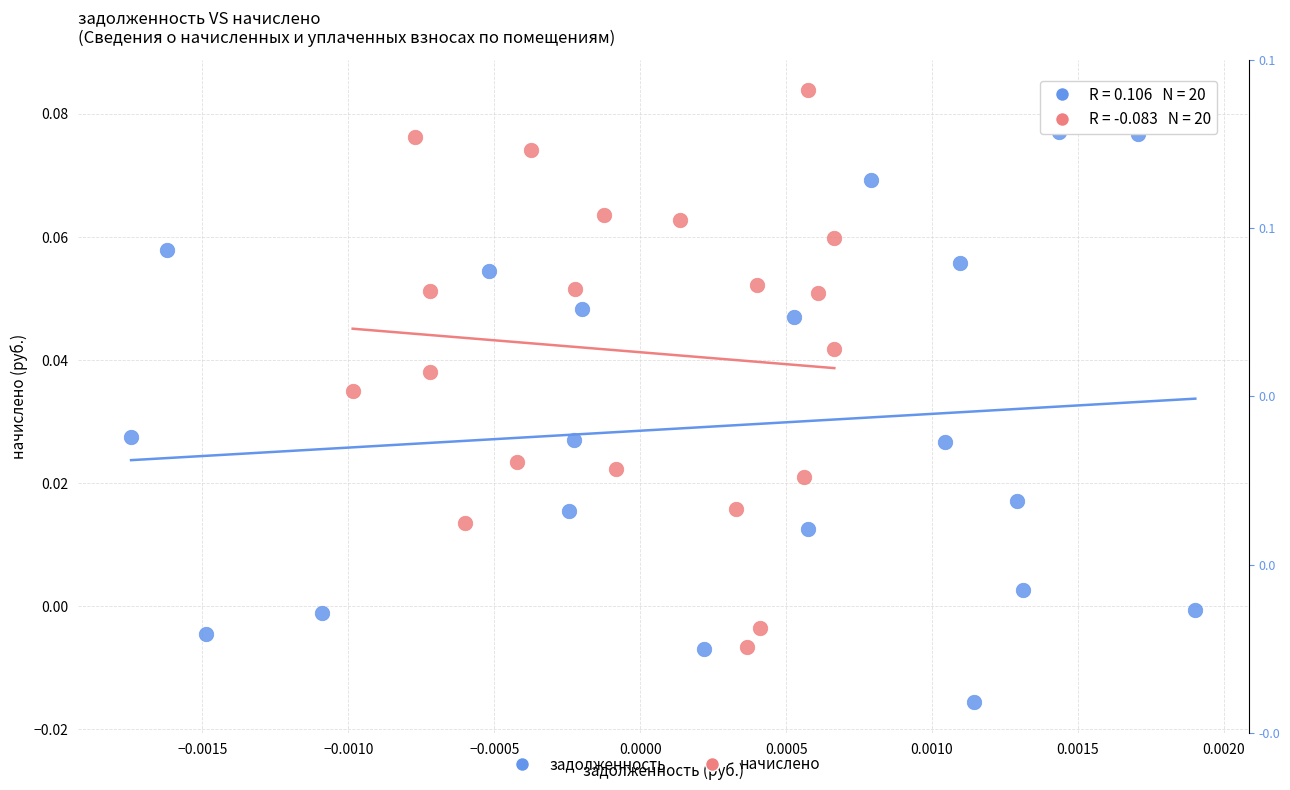

Which series contains the highest Y value?

начислено